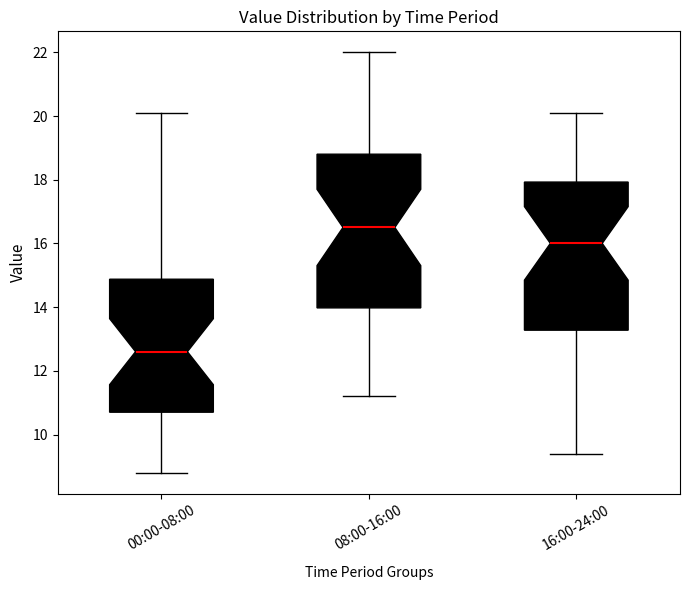

Reading left to right, read every box against the y-axis: the position of its median line, the range the box covers, and the ends of its whiskers. The values are not printed on the chart, so give them approximately, as read against the axis.

00:00-08:00: median 12.6, box 10.8 to 14.8, whiskers 8.8 to 20.2
08:00-16:00: median 16.6, box 14.0 to 18.8, whiskers 11.2 to 22.0
16:00-24:00: median 16.0, box 13.2 to 18.0, whiskers 9.4 to 20.2